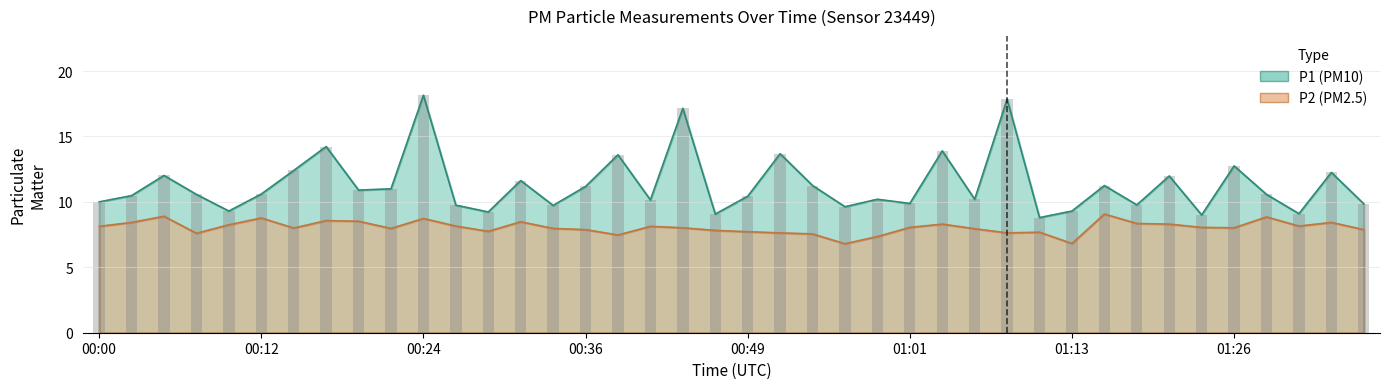

Count the number of categories in the chart.

40